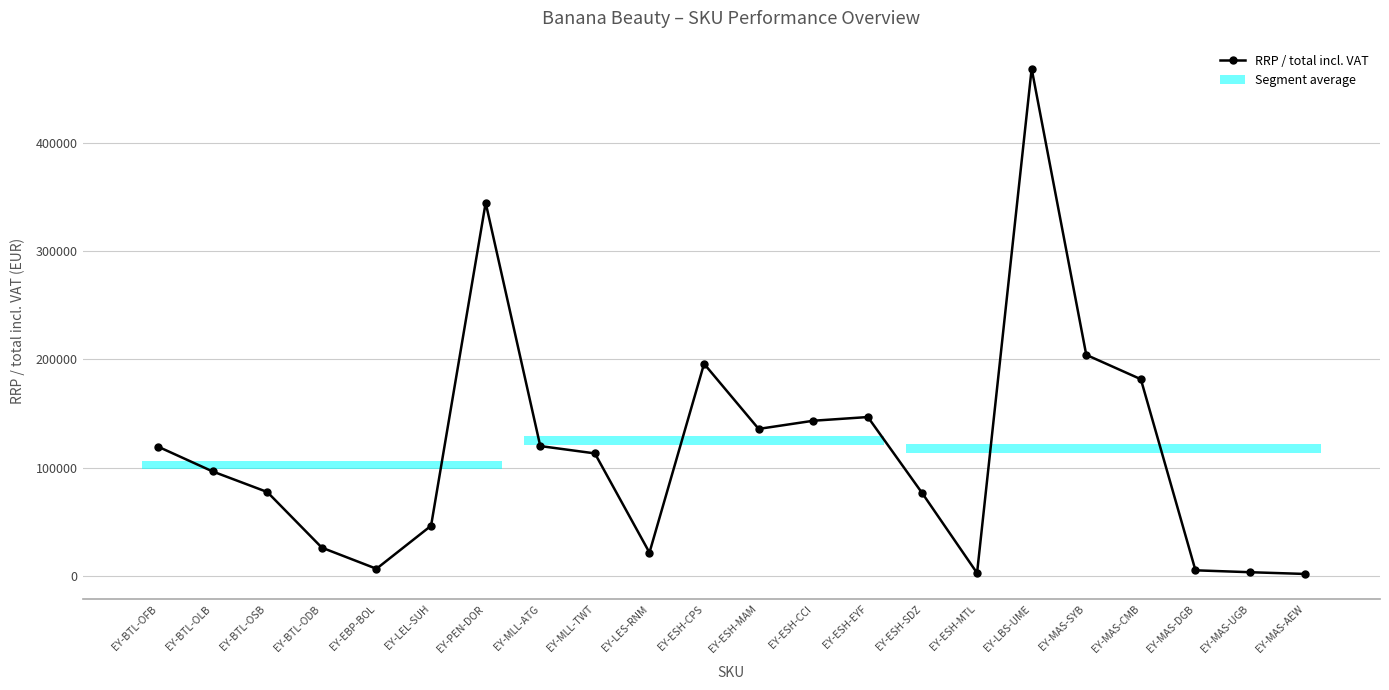

What is the value of the 6th point from the left?

46231.5